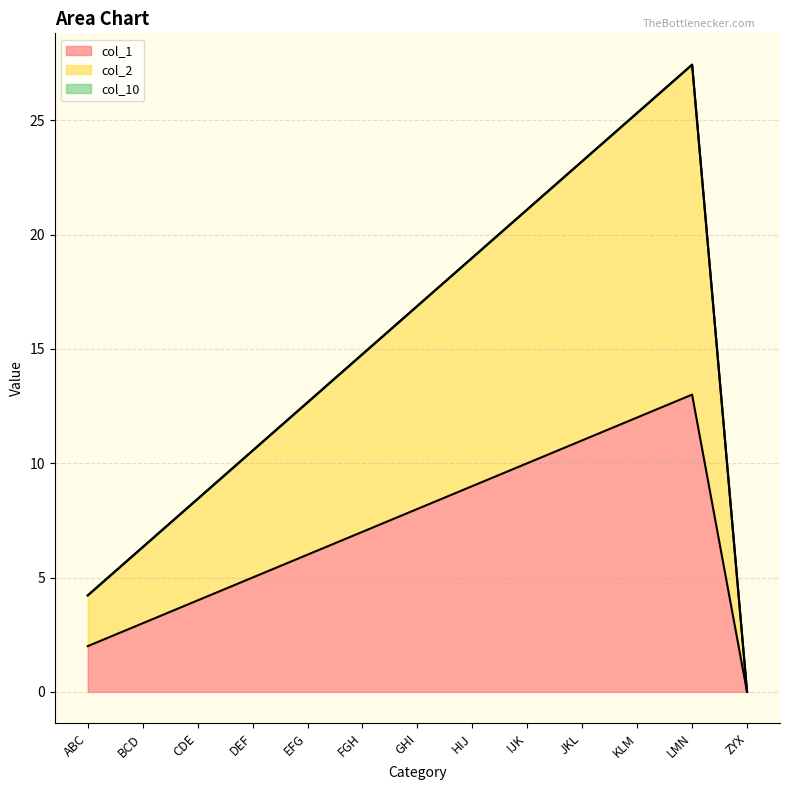

True or false: col_2 has a value of 10.7 at ZYX.

False